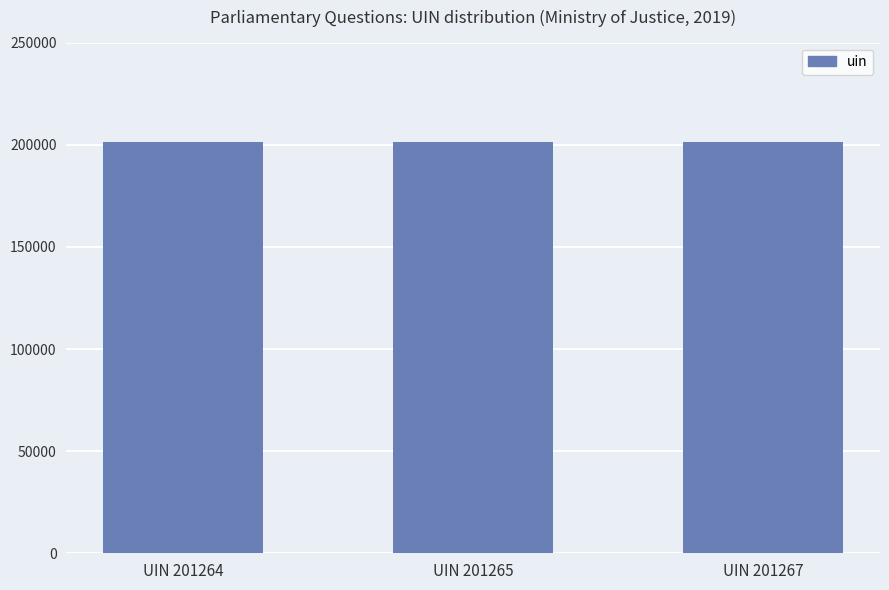

What is the ratio of the value at UIN 201264 to the value at UIN 201265?

1.0